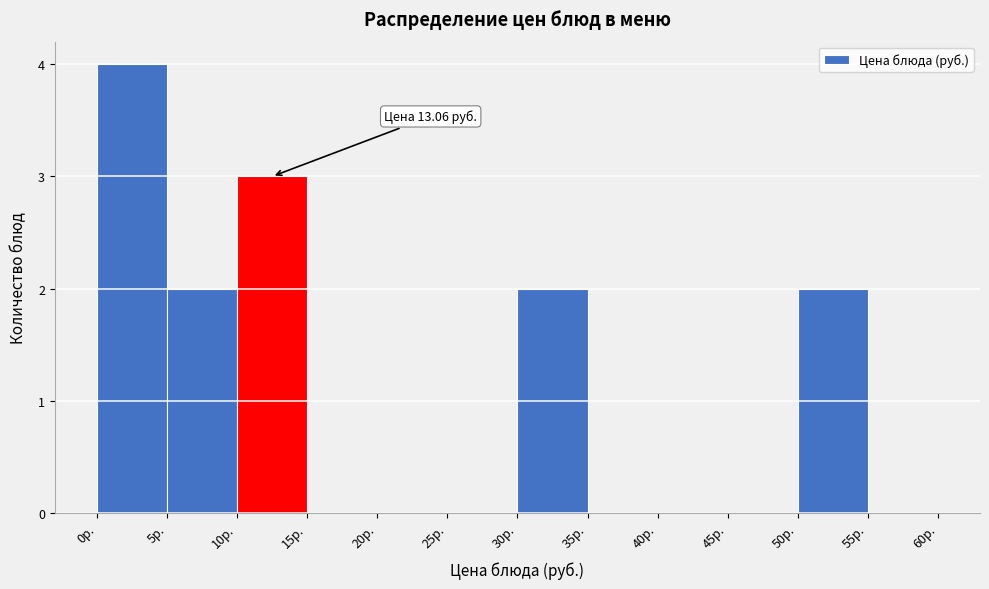

Over which range of the x-axis is the bar tallest?

0 to 5